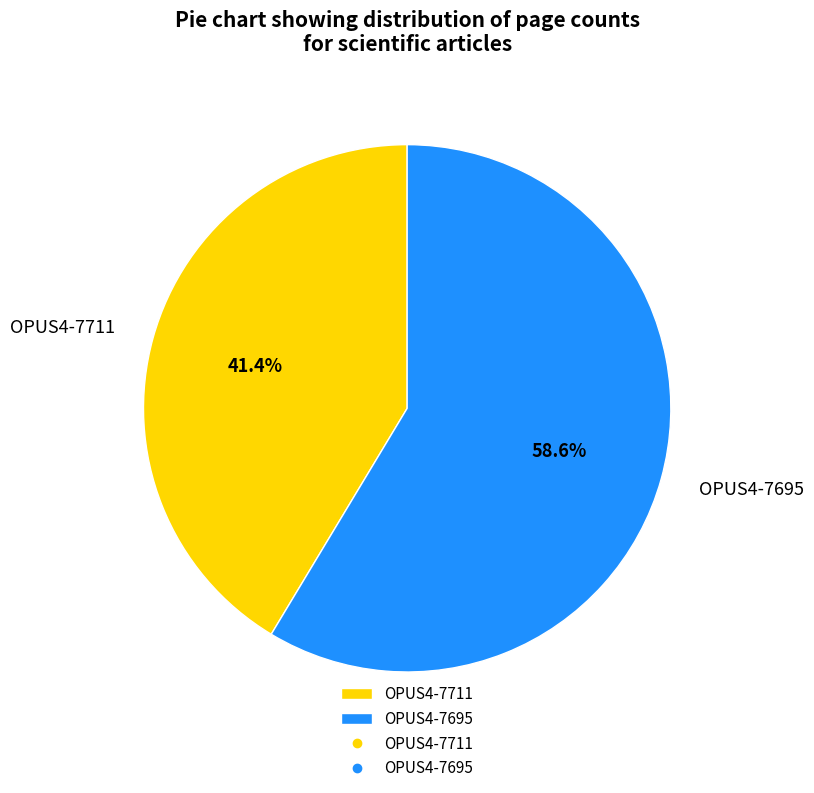

The OPUS4-7711 slice represents 41% of the pie. True or false?

True